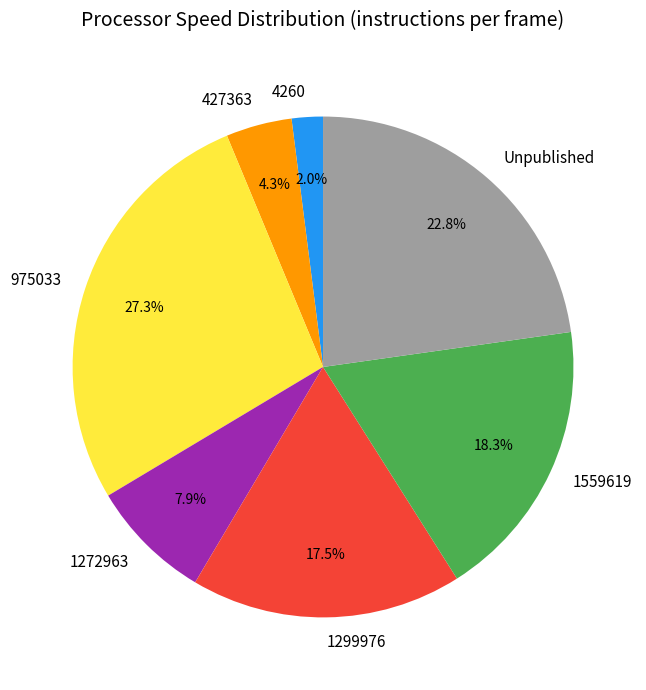

Is the sum of 1299976 and 975033 greater than half?

No